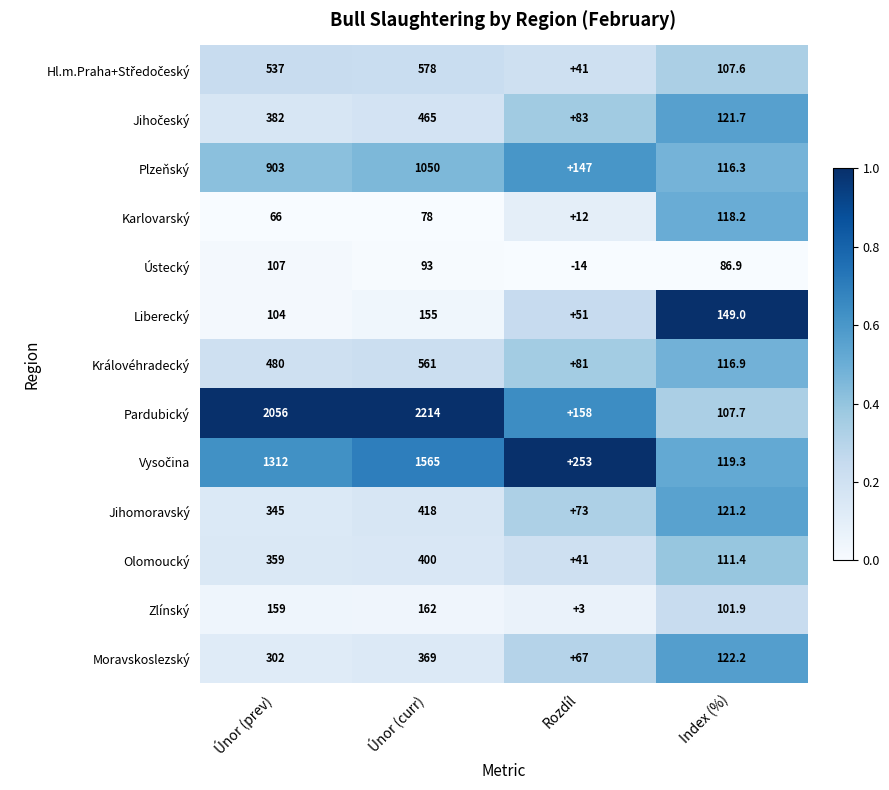

What is the total value across all series at Únor (curr)?

8108.0